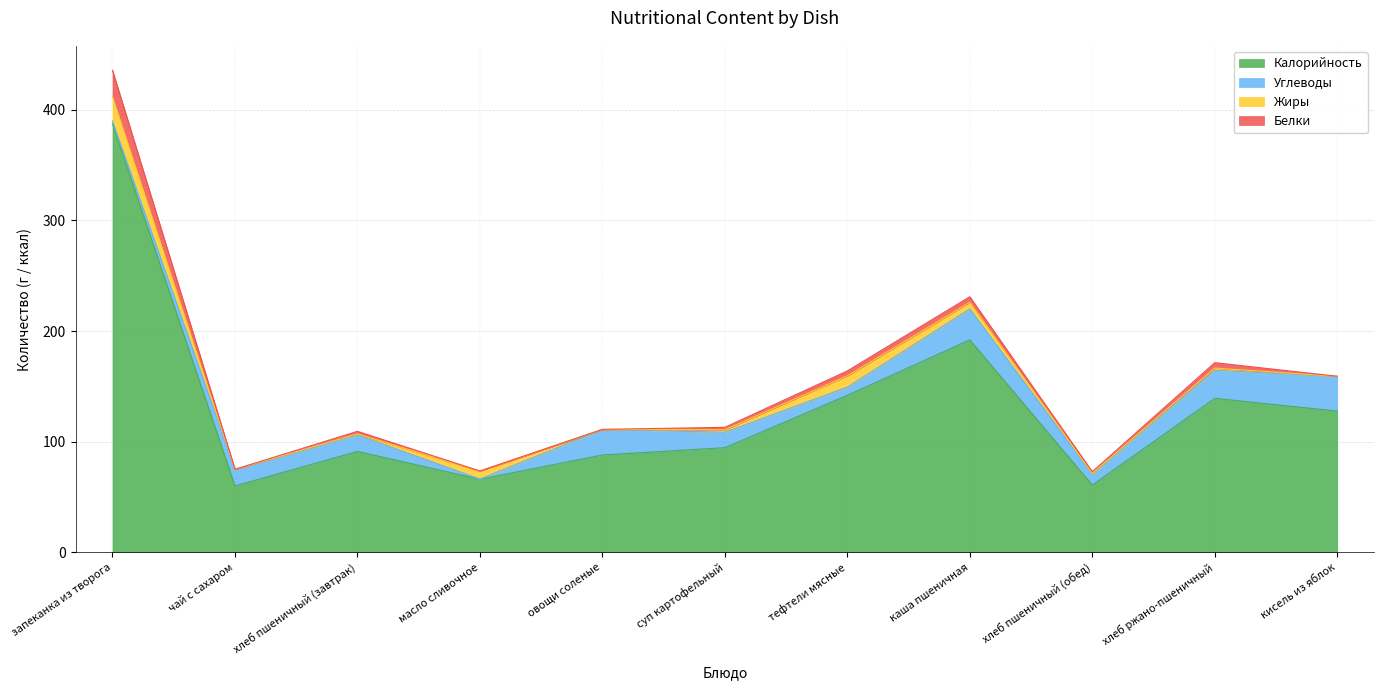

What is the average value of the Углеводы series?

15.6